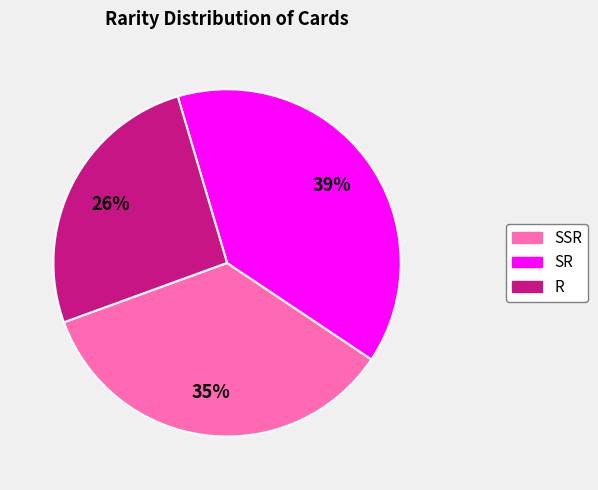

Is SR the majority of the pie?

No